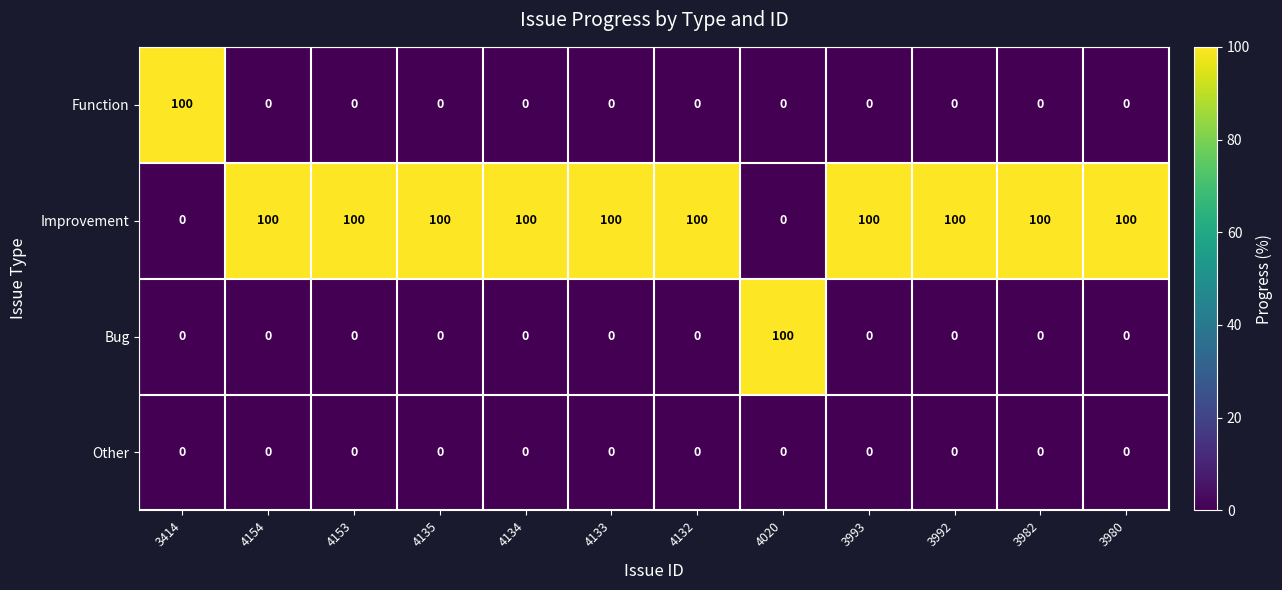

At how many categories does at least one series exceed 31?

12